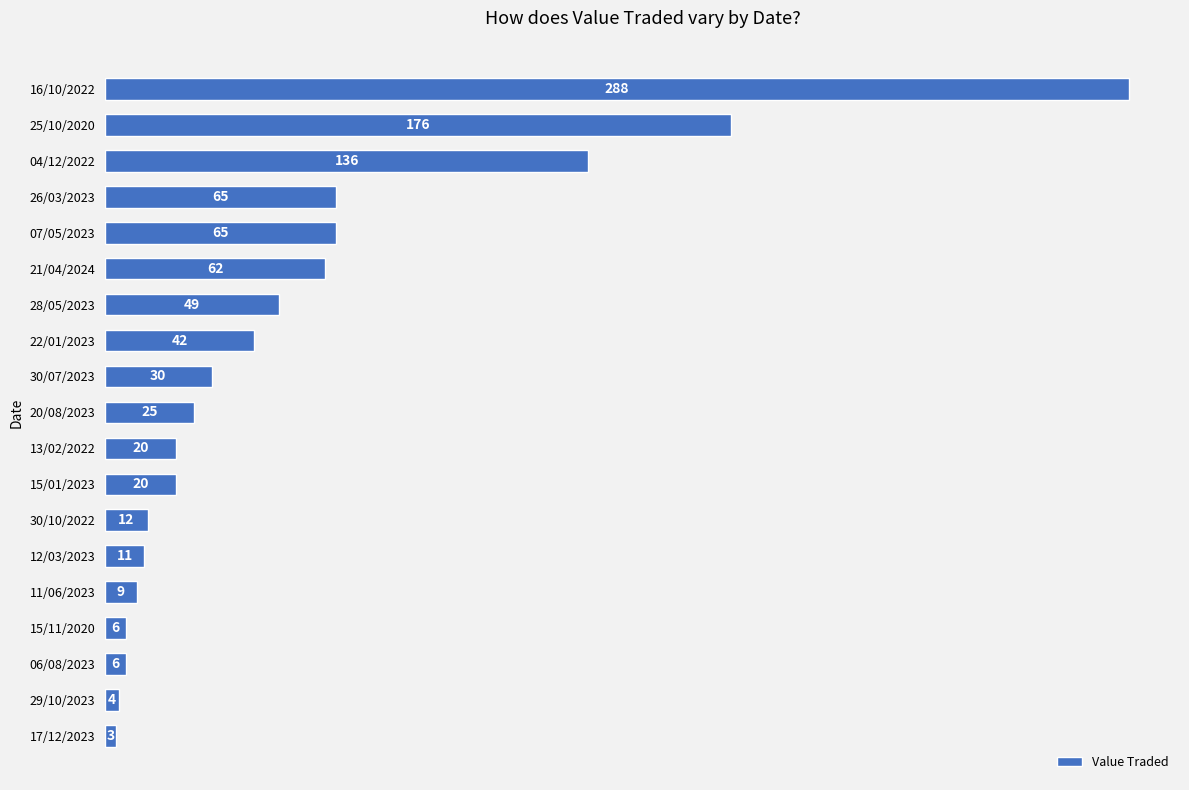

What is the difference between the maximum and minimum values?

285